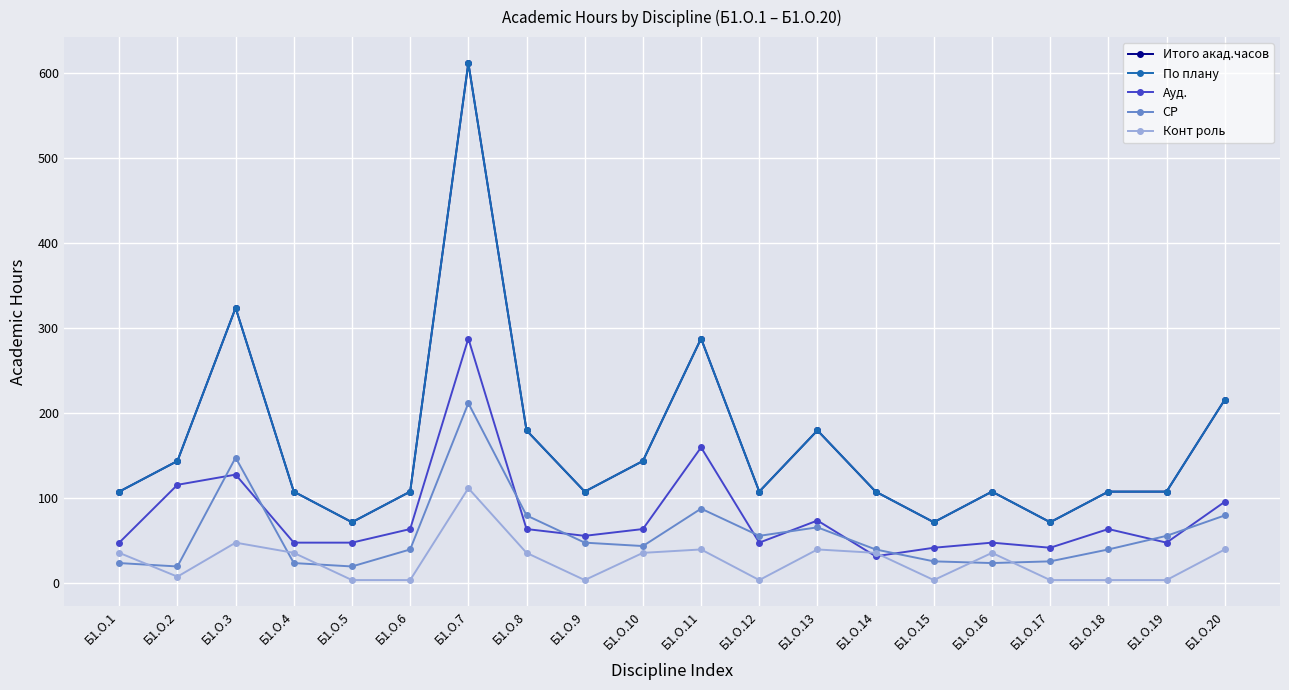

Does the chart have visible grid lines?

Yes